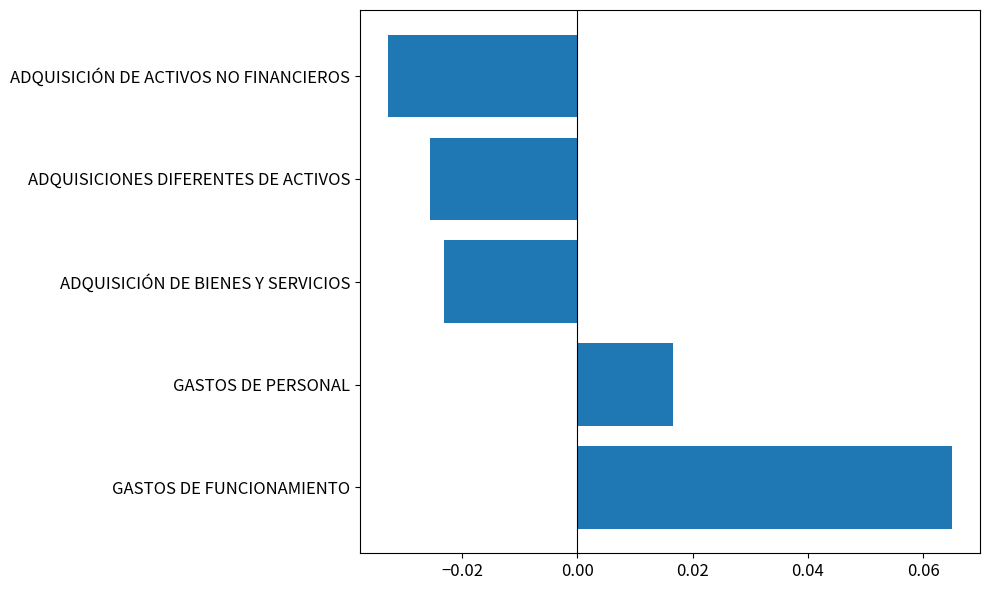

Where is the data nearest to the value 0?

GASTOS DE PERSONAL